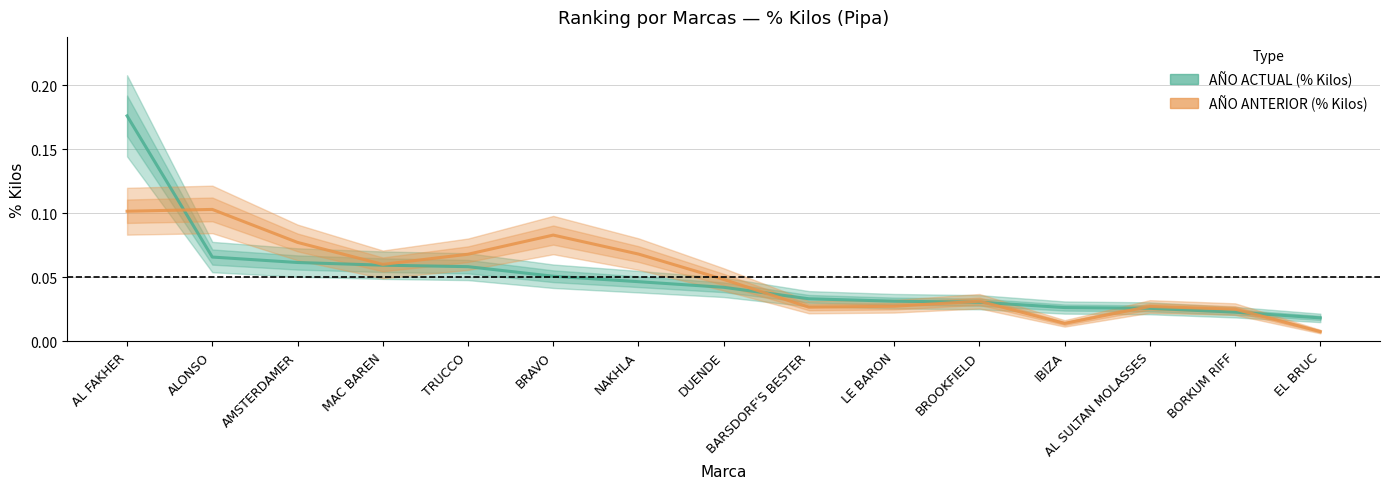

How many intersections are there between AÑO ANTERIOR (% Kilos) and AÑO ACTUAL (% Kilos)?

6